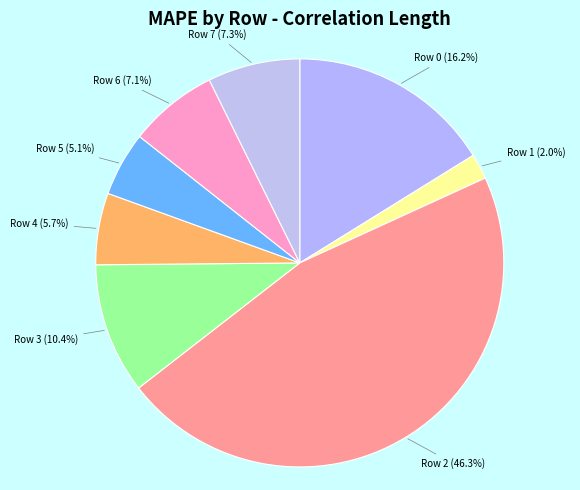

Rank the categories by value from lowest to highest.

Row 1, Row 5, Row 4, Row 6, Row 7, Row 3, Row 0, Row 2